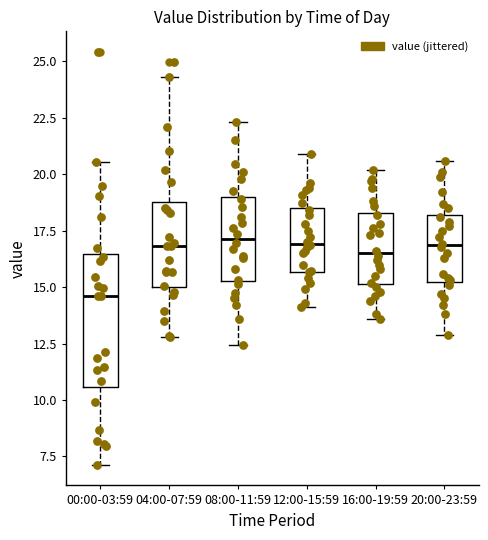

Where does the lower whisker of the box for 08:00-11:59 end on the y-axis? The values are not printed on the chart, so give them approximately, as read against the axis.

12.5